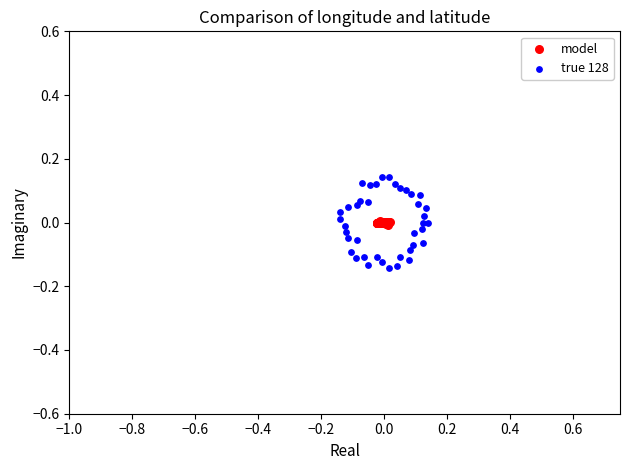

What are all the series names shown in the legend?

model, true 128